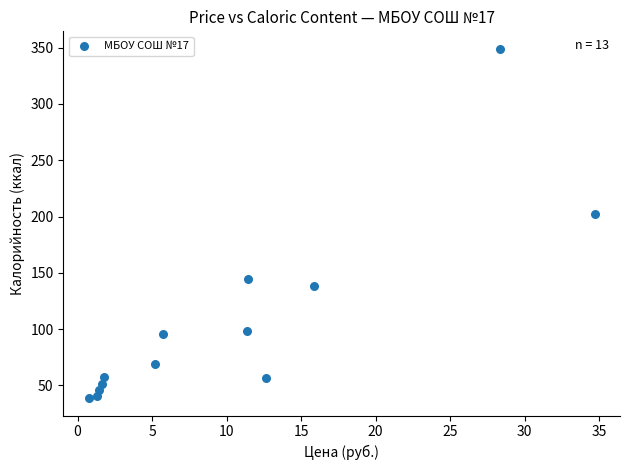

What Y value in the scatter plot is closest to 193?

202.1